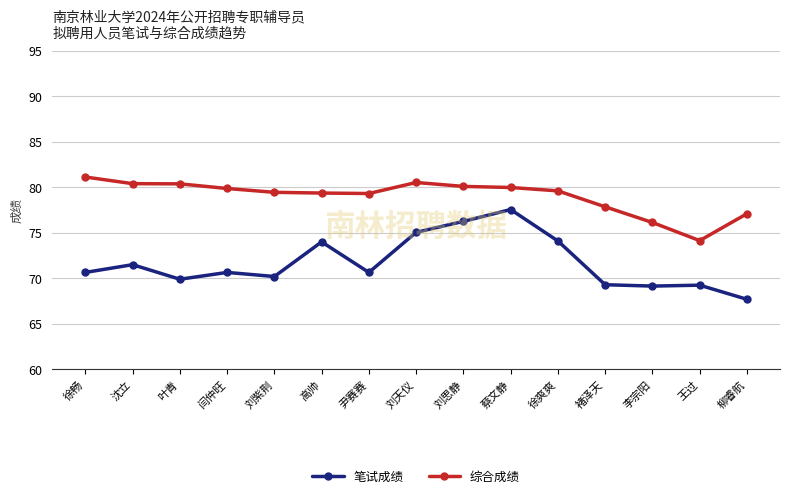

True or false: 综合成绩 and 笔试成绩 cross at least once.

False